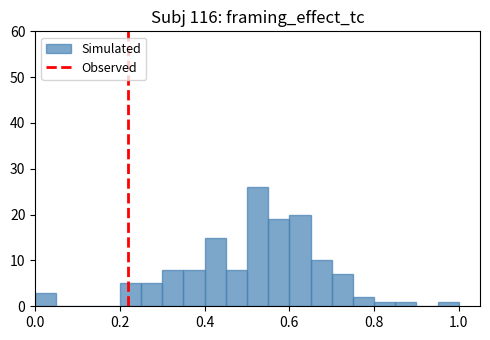

Read against the x-axis, roughly where is the centre of the tallest bar?

0.52